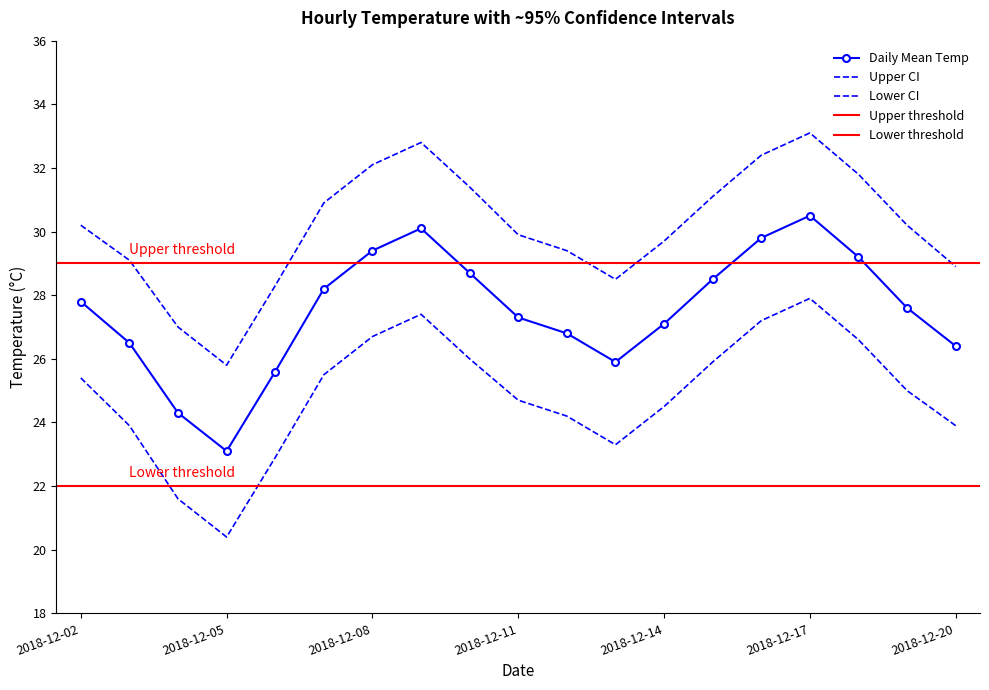

True or false: Lower CI and Upper CI intersect in this chart.

False